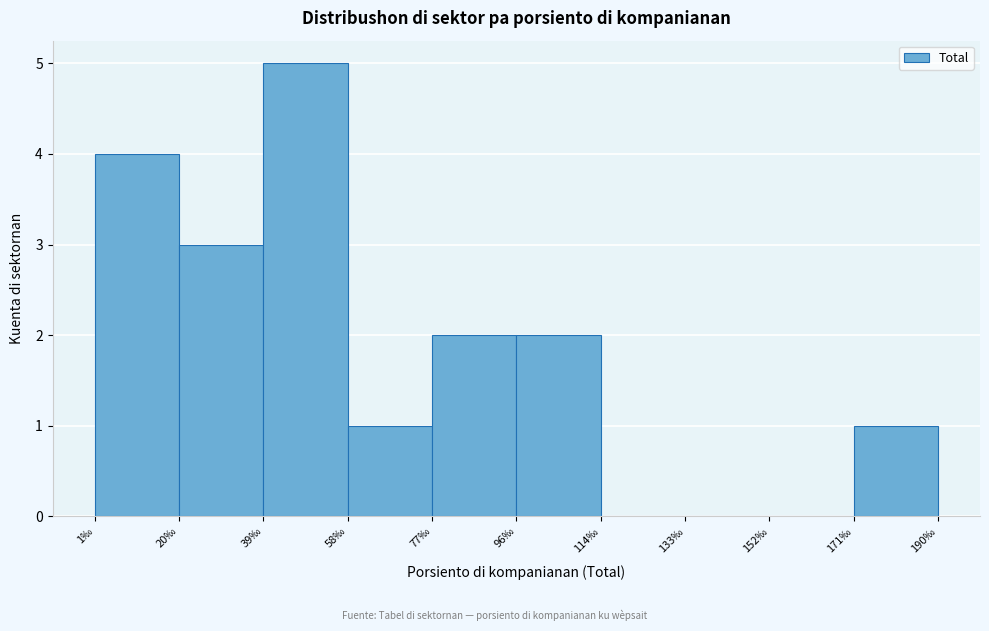

Reading left to right, list every bar in this chart as the range it spans on the x-axis followed by its height. Neither the bar edges nor the heights are printed on the chart, so give them approximately, as read against the axes.

2 to 20: 4
20 to 38: 3
38 to 58: 5
58 to 76: 1
76 to 96: 2
96 to 114: 2
114 to 134: 0
134 to 152: 0
152 to 172: 0
172 to 190: 1